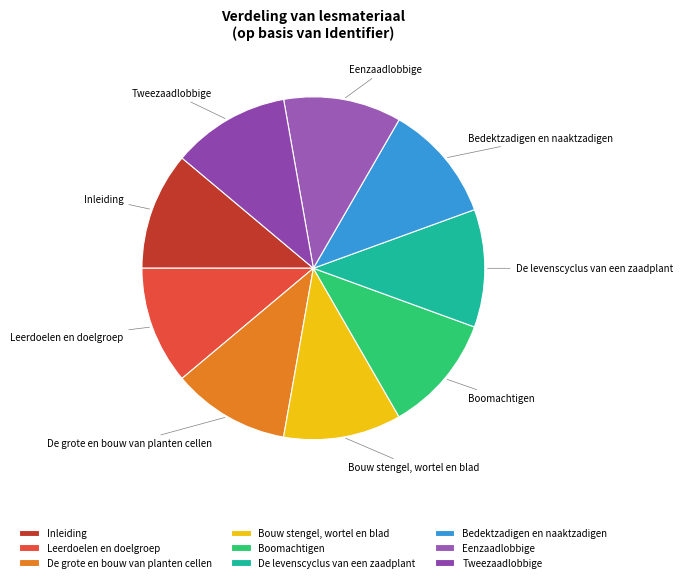

Is Boomachtigen the majority of the pie?

No